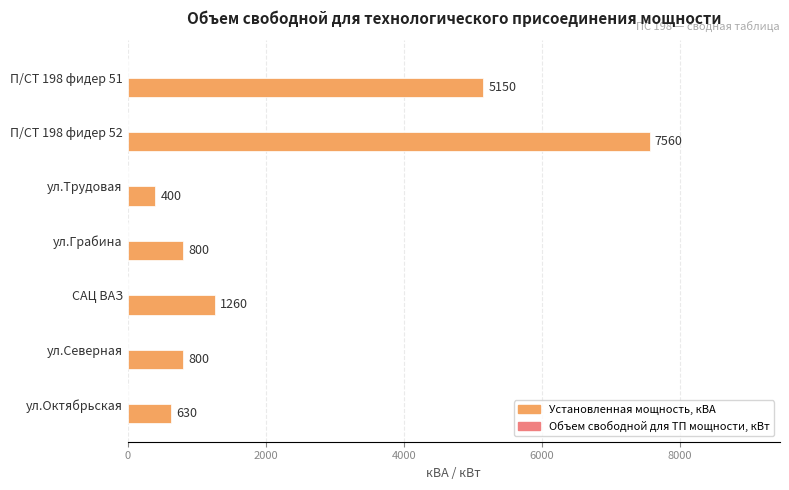

What is the label of the 4th bar from the top?

ул.Грабина